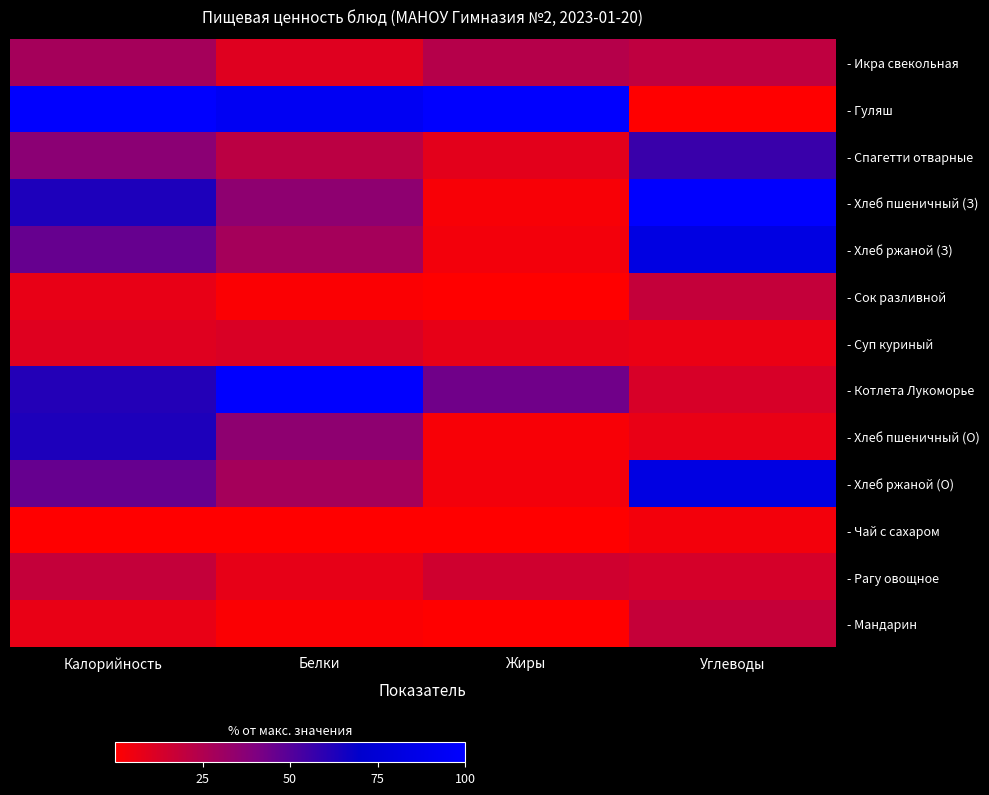

What is the greatest value displayed?

1.0